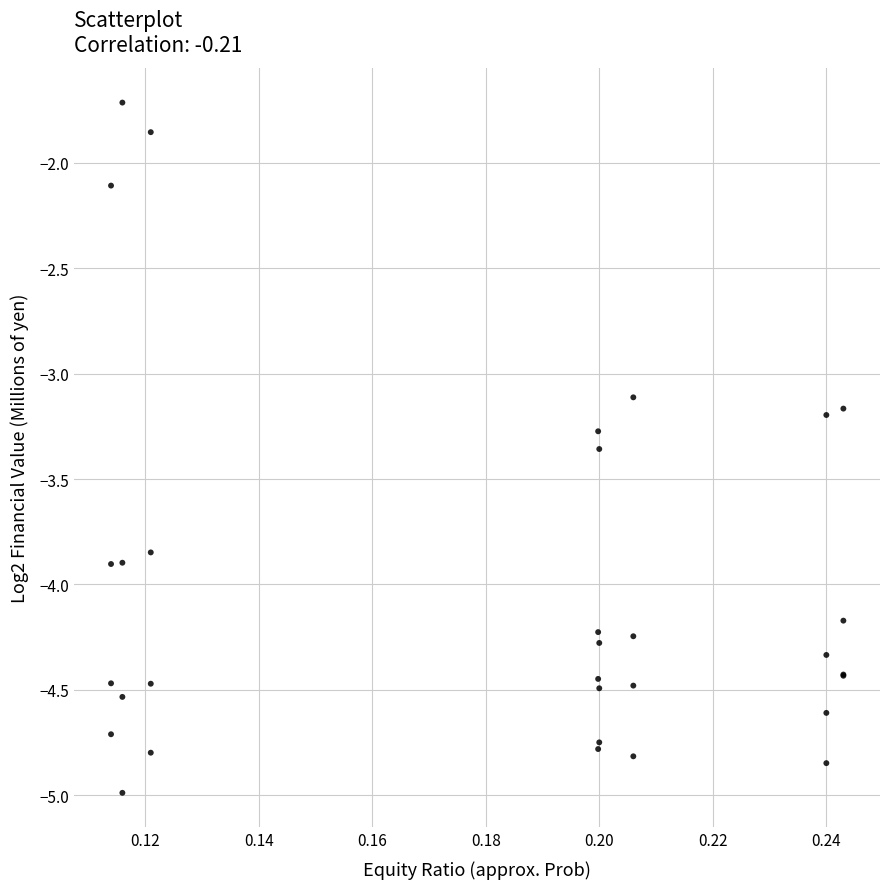

What Y value in the scatter plot is closest to -3?

-3.1